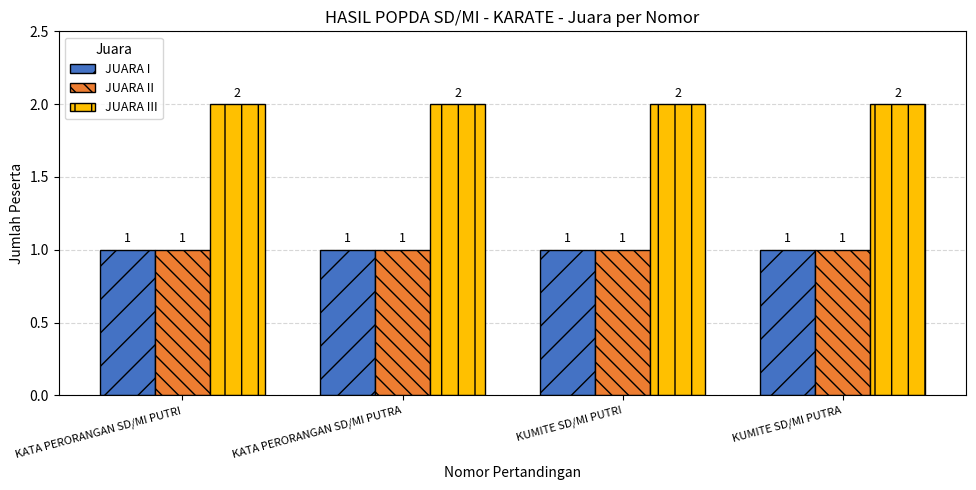

Which series has the largest total across all categories?

JUARA III